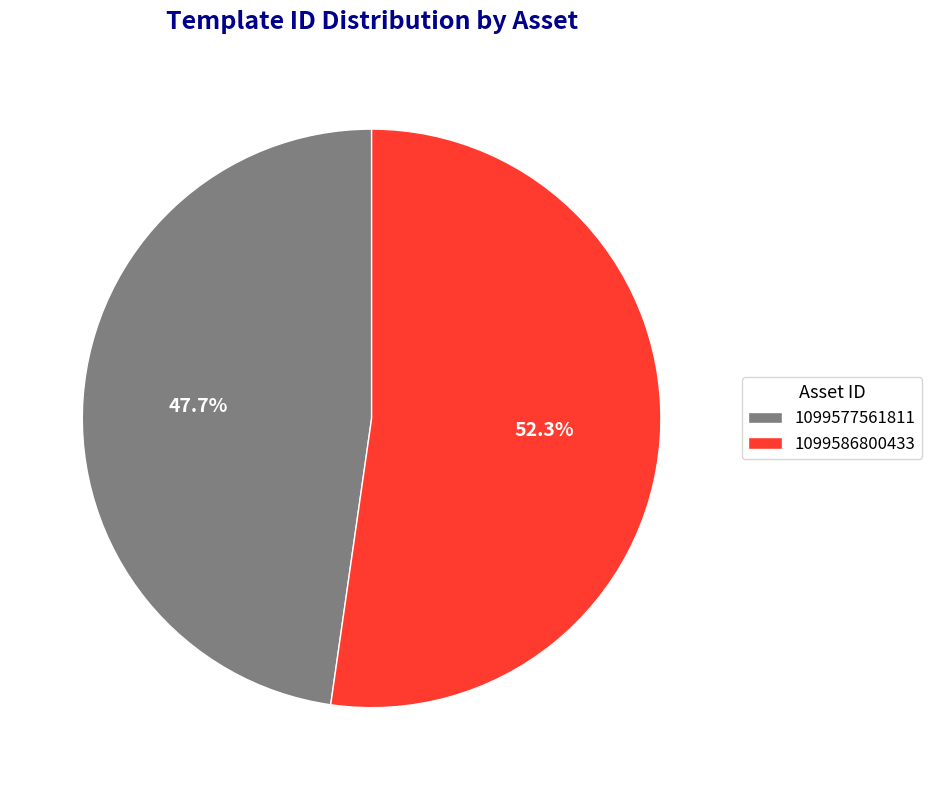

How many segments does this pie chart have?

2